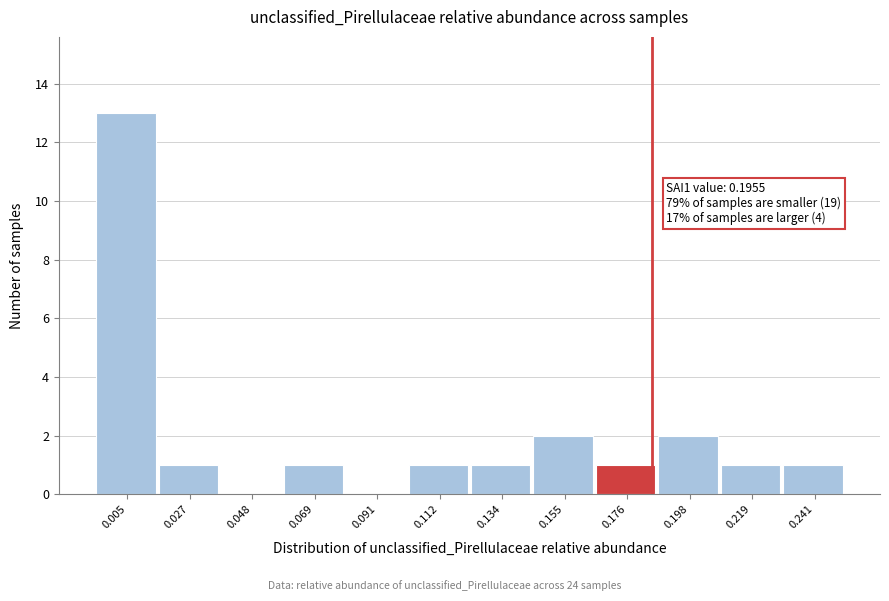

Reading left to right, what are all the values shown in this chart?

0.005=13	0.027=1	0.048=0	0.069=1	0.091=0	0.112=1	0.134=1	0.155=2	0.176=1	0.198=2	0.219=1	0.241=1